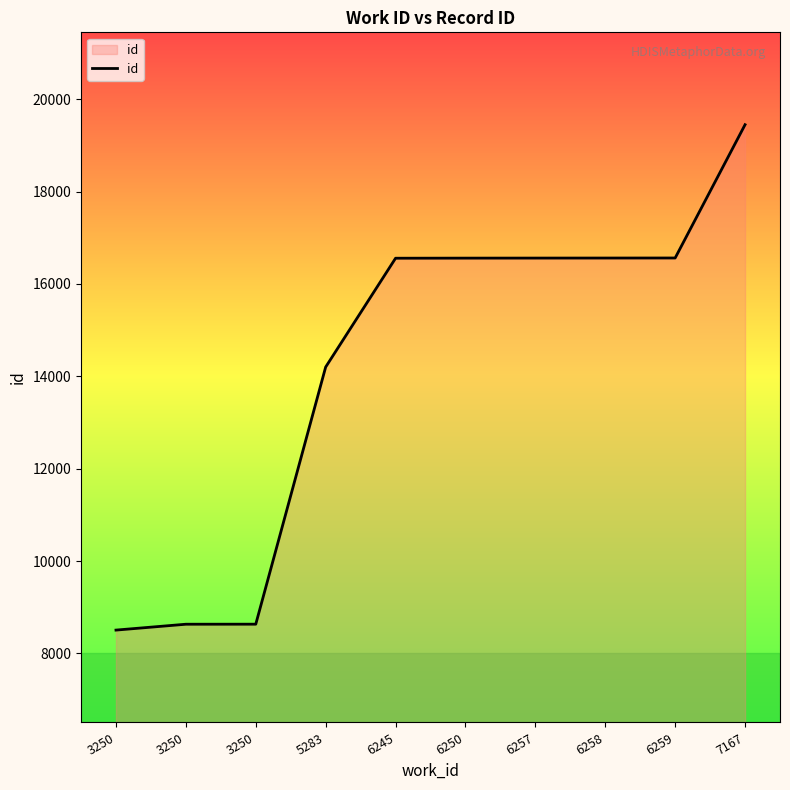

What is the change in value from 6258 to 7167?

+2887